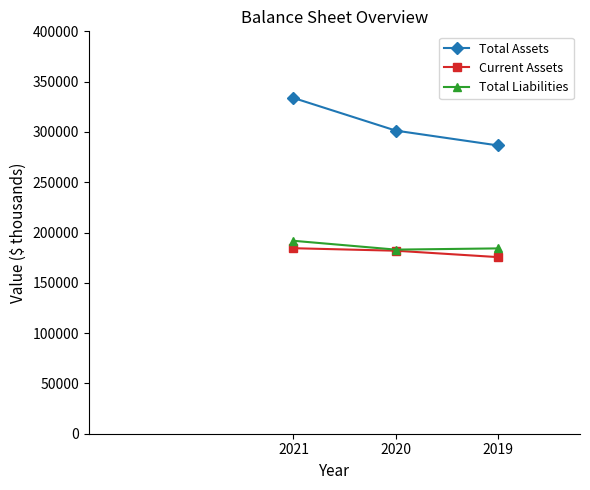

What is the value of the Current Assets point at the 3rd from the left?

175552